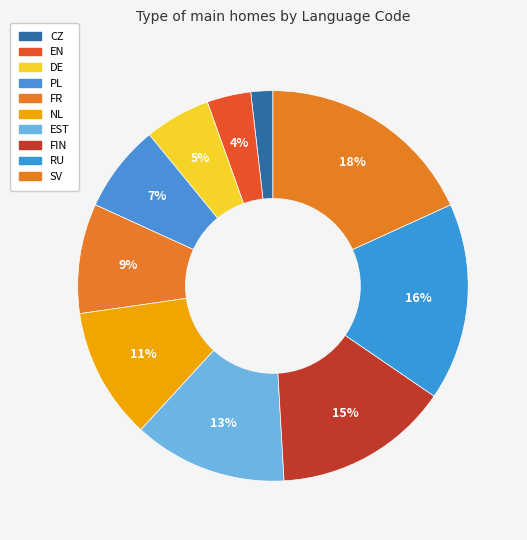

Does DE account for over 50% of the chart?

No